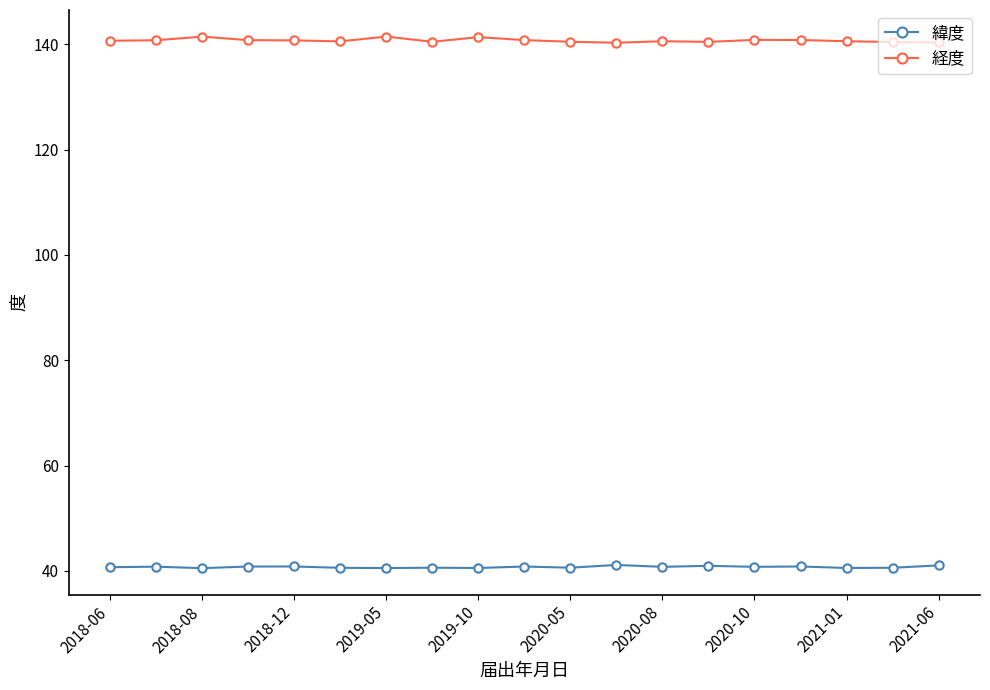

Rank the series by their maximum value, from lowest to highest.

緯度, 経度